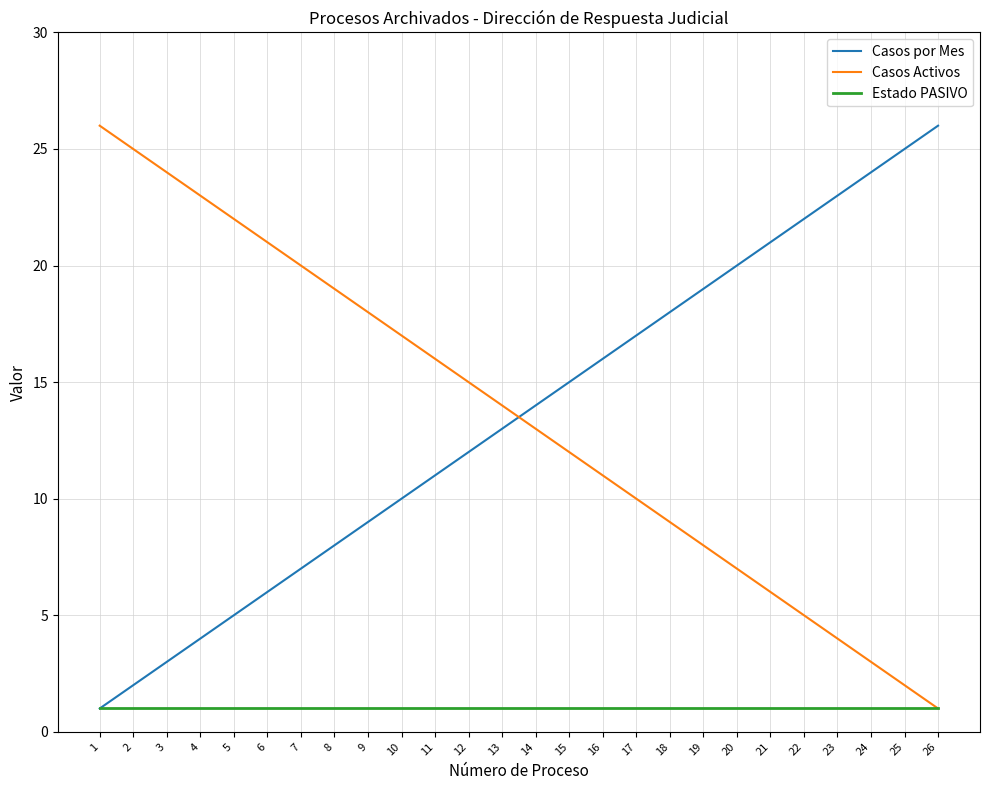

After their last crossing, which series has the higher values: Casos Activos or Casos por Mes?

Casos por Mes